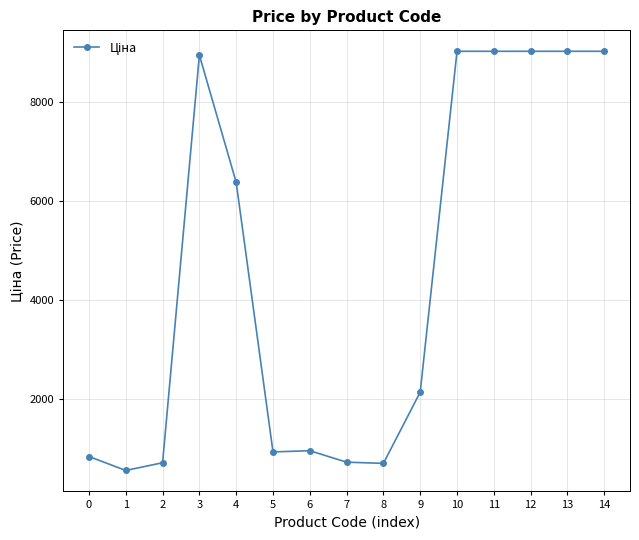

Where is the data nearest to the value 4789?

4